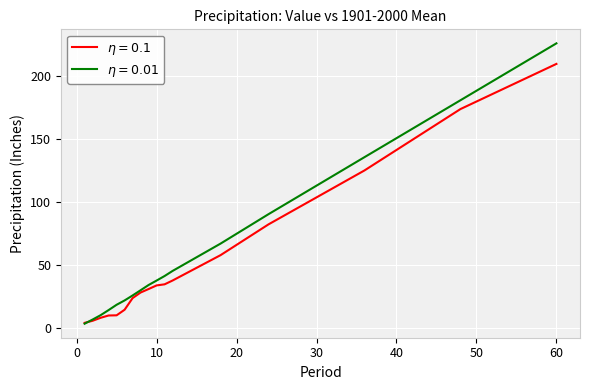

What is the maximum value shown in the chart?

225.8